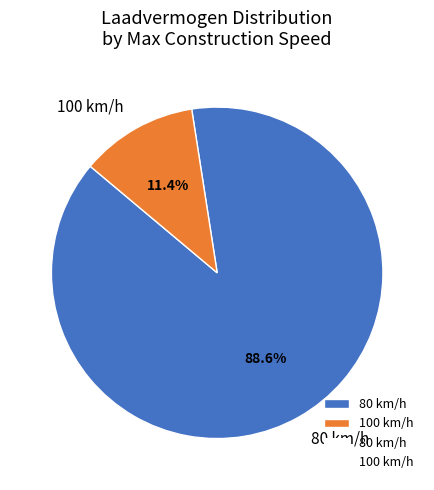

What is the largest slice in the pie chart?

80 km/h